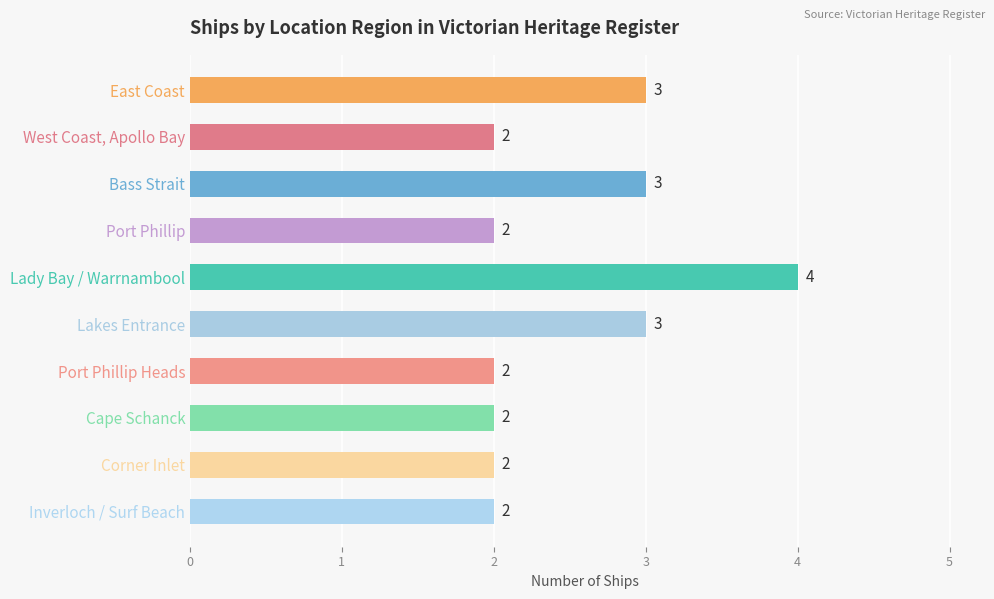

Reading bottom to top, transcribe all the data shown in this chart.

2	2	2	2	3	4	2	3	2	3